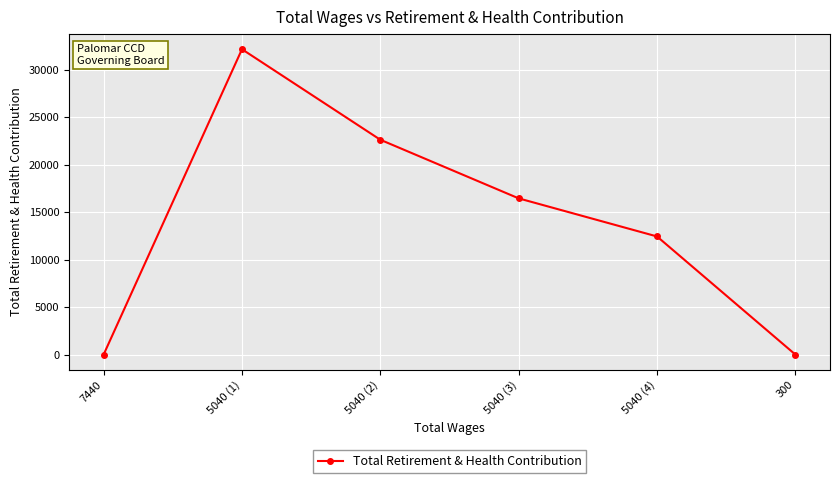

What is the value of the 4th point from the left?

16439